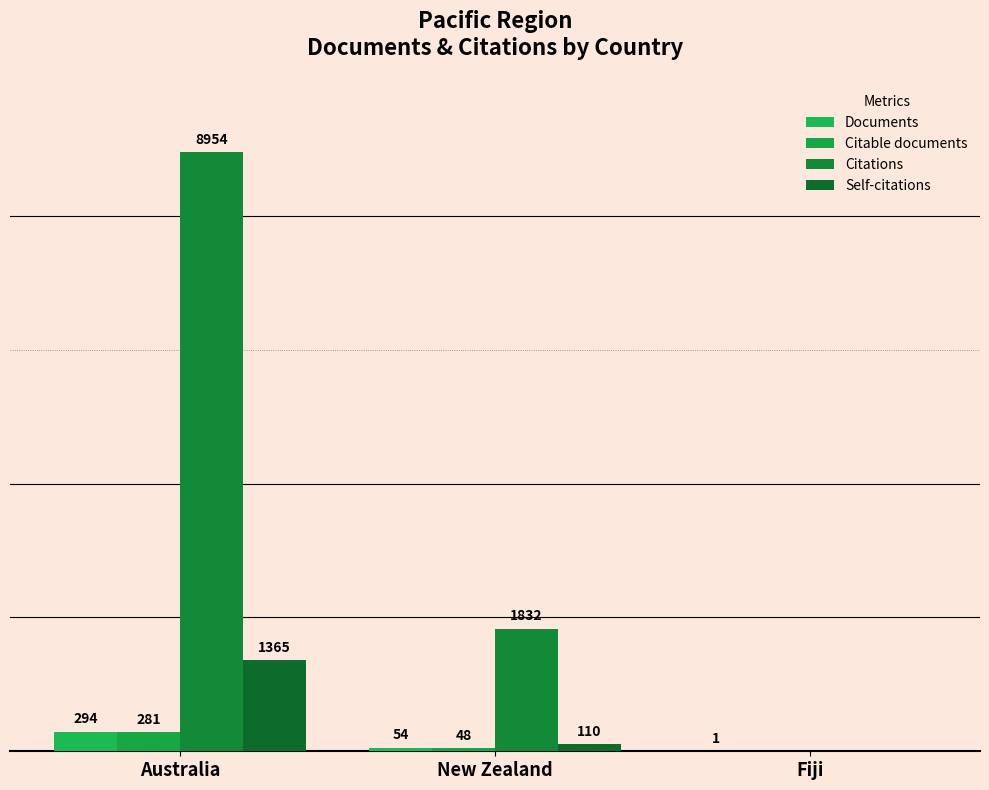

Between New Zealand and Fiji, which is larger?

New Zealand